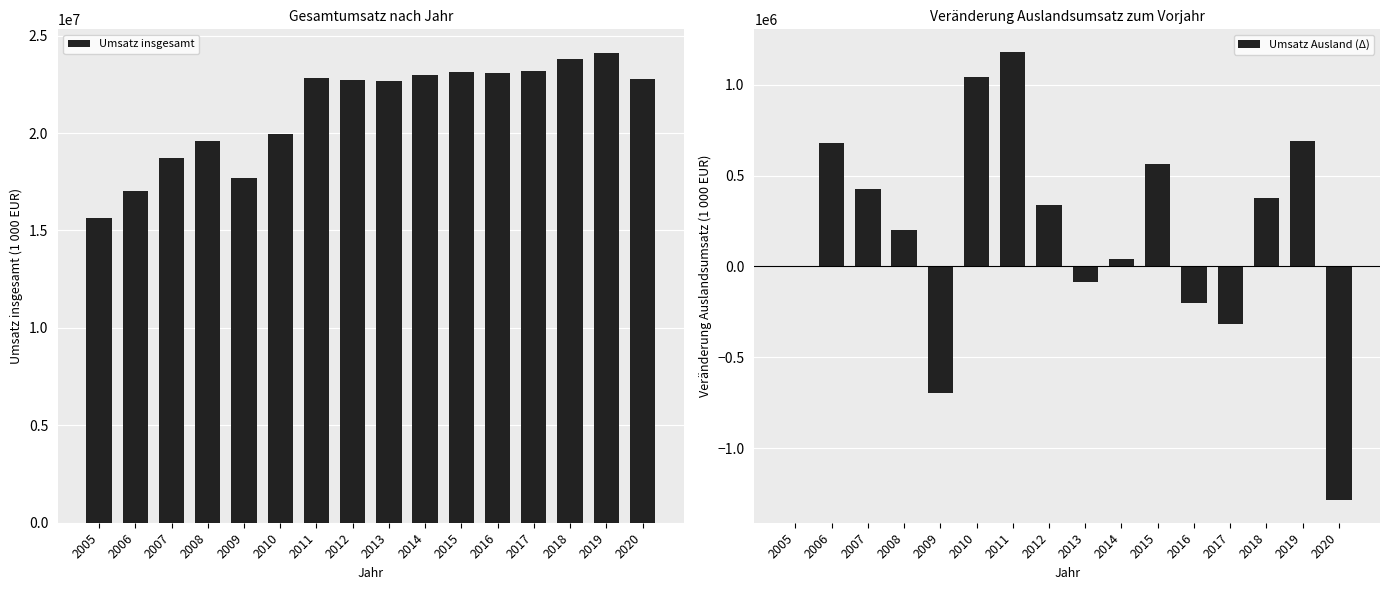

Reading left to right, extract all data points from this chart.

Umsatz insgesamt: 2005=15653083	2006=17038849	2007=18725307	2008=19598272	2009=17671523	2010=19968245	2011=22815291	2012=22700406	2013=22675683	2014=22979016	2015=23130409	2016=23089753	2017=23199195	2018=23793041	2019=24119462	2020=22785424
Umsatz Ausland (Δ): 2005=0	2006=680630	2007=428432	2008=198182	2009=-698907	2010=1040560	2011=1181667	2012=339347	2013=-86713	2014=39786	2015=562549	2016=-198799	2017=-315211	2018=378314	2019=692447	2020=-1286718